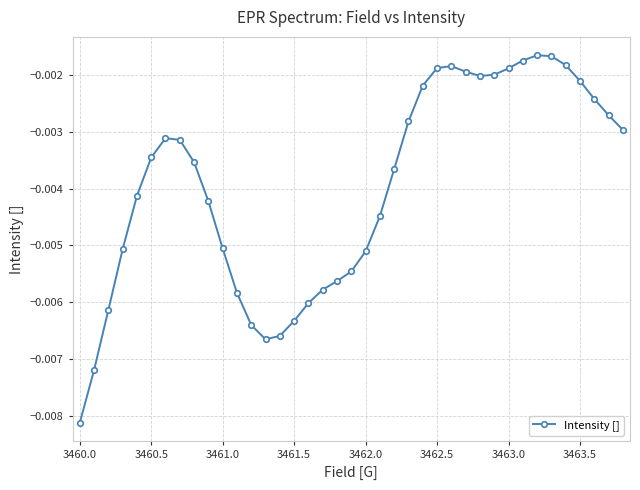

True or false: the data has more than 0 interior local peaks.

True